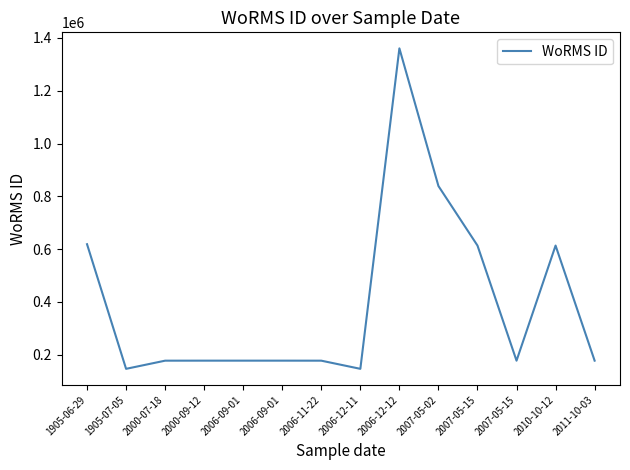

How many lines are shown in the chart?

1